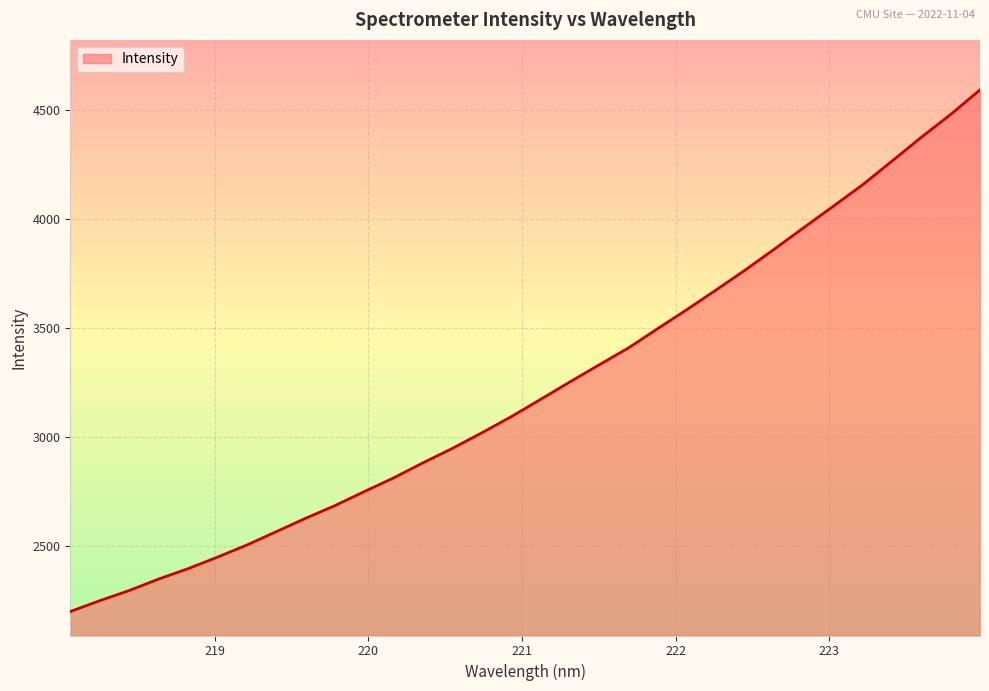

What is the smallest value displayed?

2197.9